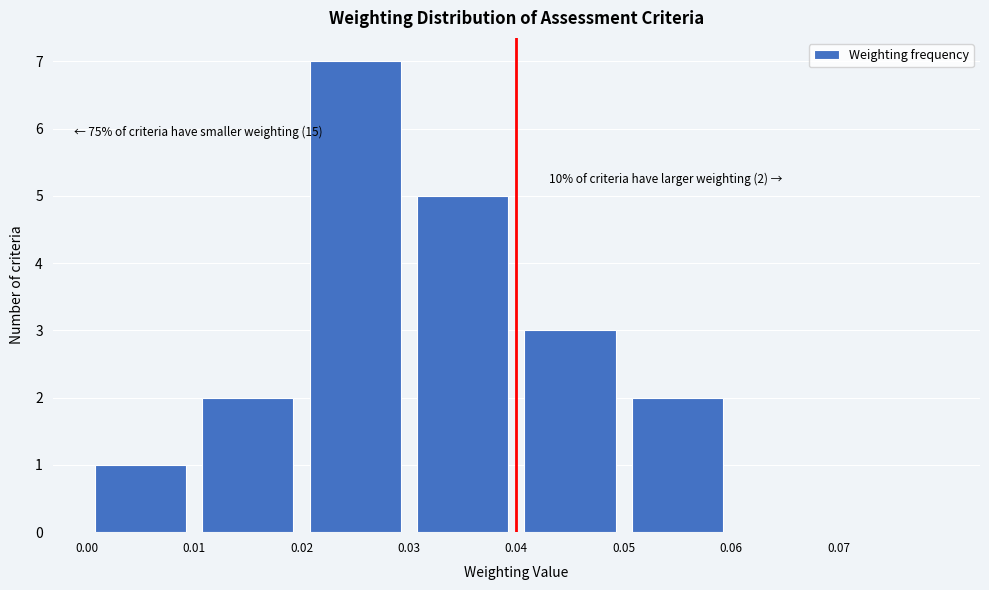

Over which range of the x-axis is the bar tallest?

0.02 to 0.03